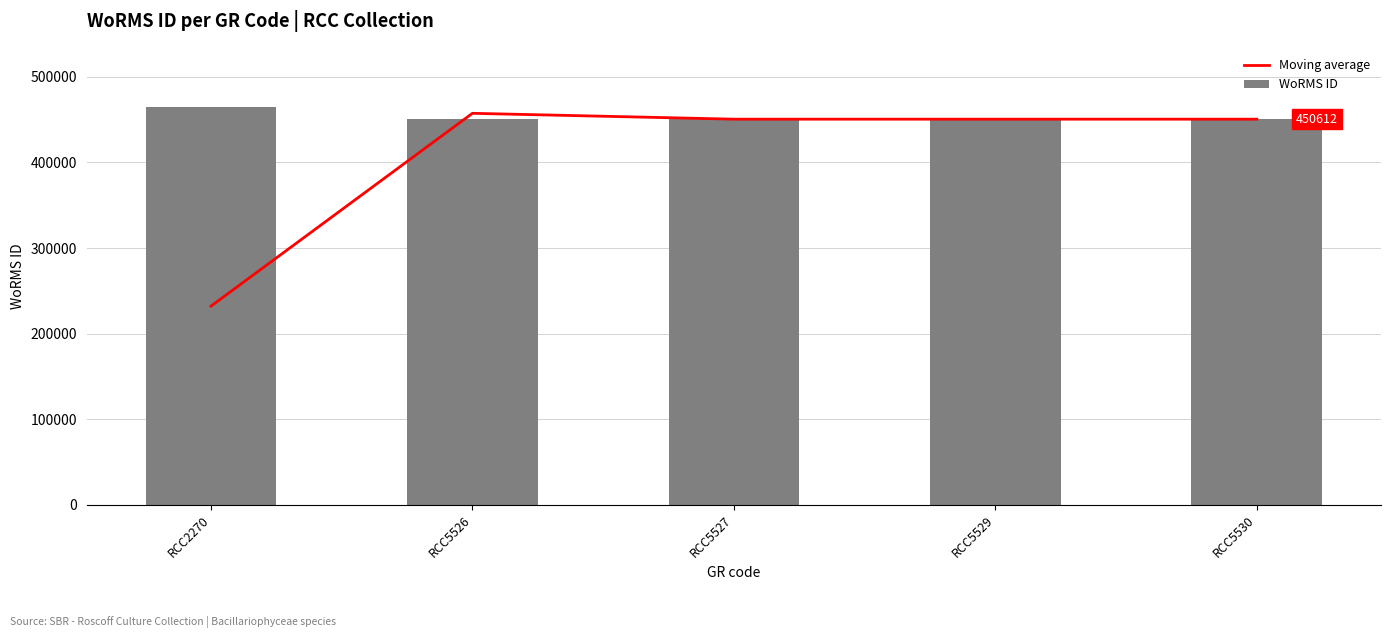

What is the average value of the WoRMS ID series?

453354